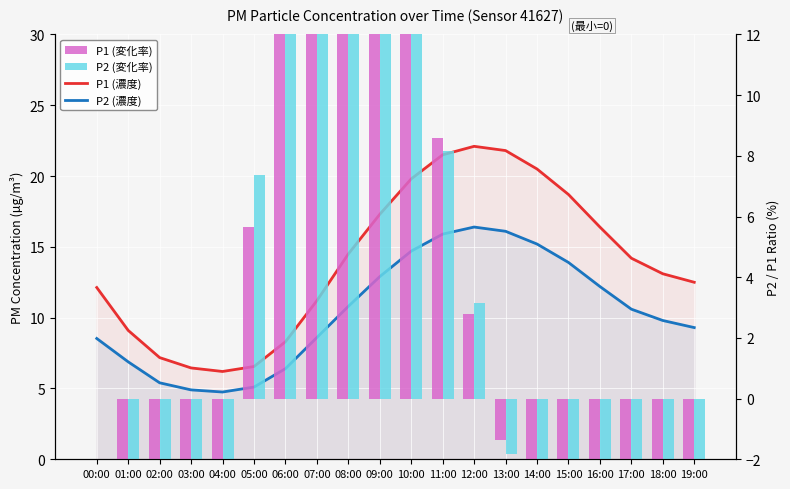

Where is P2 (濃度) nearest to the value 10?

18:00